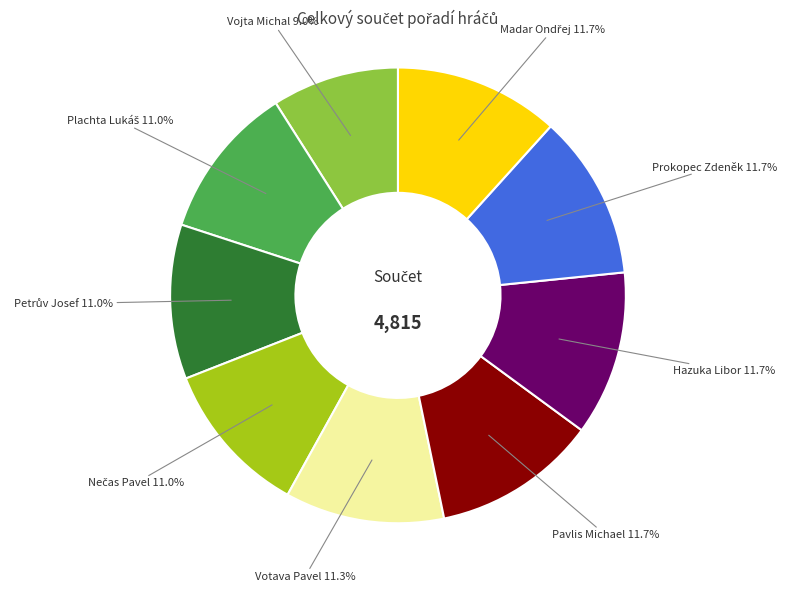

Is there a majority slice in this chart?

No